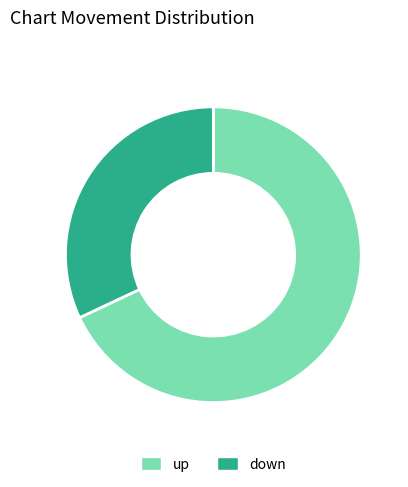

How many segments does this pie chart have?

2